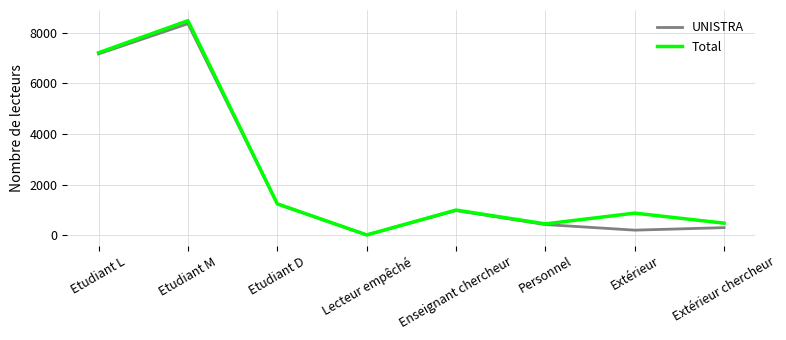

Is the value of UNISTRA at Lecteur empêché greater than the value of Total at Etudiant M?

No